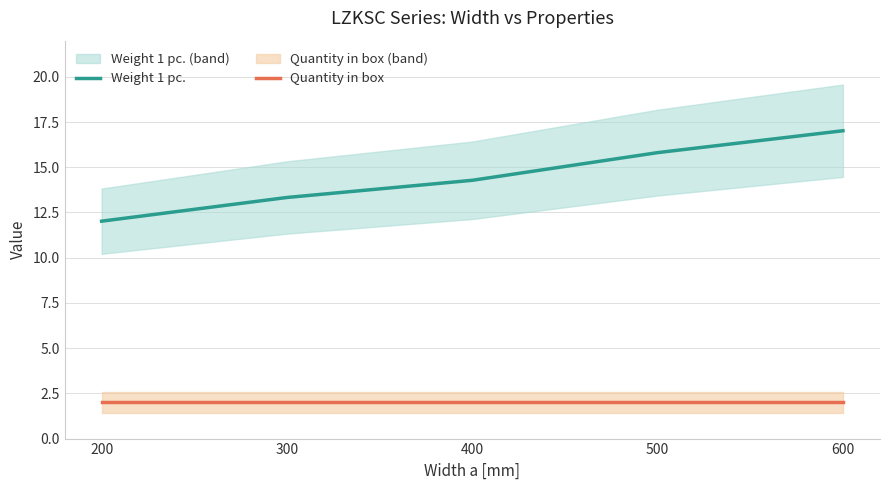

Reading right to left, what are all the values shown in this chart?

Weight 1 pc.: 600=17.0	500=15.8	400=14.3	300=13.3	200=12.0
Quantity in box: 600=2.0	500=2.0	400=2.0	300=2.0	200=2.0